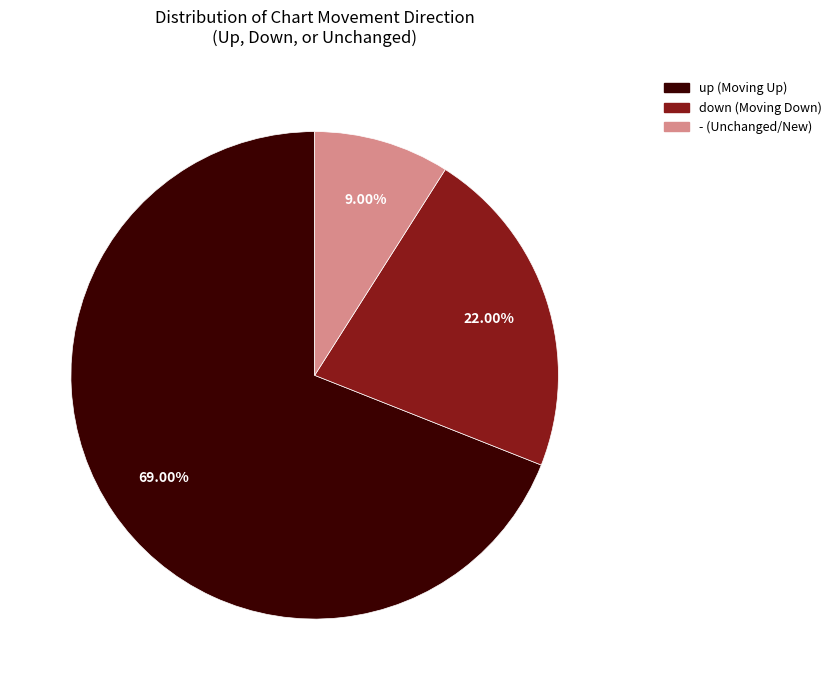

What is the ratio of the value at - to the value at down?

0.4